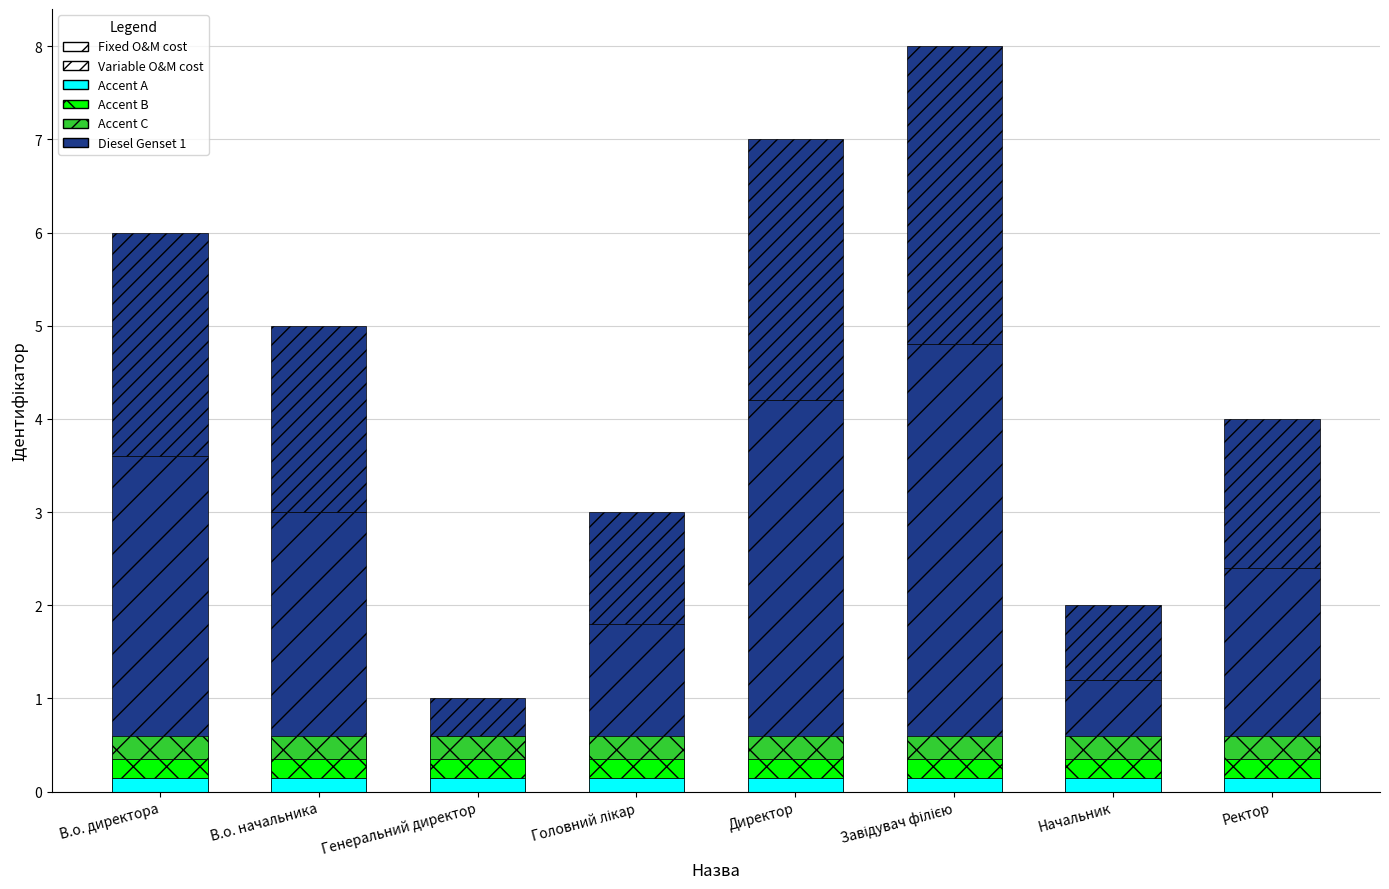

Reading right to left, extract all data points from this chart.

Ідентифікатор (Fixed): Ректор=2.4	Начальник=1.2	Завідувач філією=4.8	Директор=4.2	Головний лікар=1.8	Генеральний директор=0.6	В.о. начальника=3.0	В.о. директора=3.6
Ідентифікатор (Variable): Ректор=1.6	Начальник=0.8	Завідувач філією=3.2	Директор=2.8	Головний лікар=1.2	Генеральний директор=0.4	В.о. начальника=2.0	В.о. директора=2.4
Accent A: Ректор=0.1	Начальник=0.1	Завідувач філією=0.1	Директор=0.1	Головний лікар=0.1	Генеральний директор=0.1	В.о. начальника=0.1	В.о. директора=0.1
Accent B: Ректор=0.2	Начальник=0.2	Завідувач філією=0.2	Директор=0.2	Головний лікар=0.2	Генеральний директор=0.2	В.о. начальника=0.2	В.о. директора=0.2
Accent C: Ректор=0.2	Начальник=0.2	Завідувач філією=0.2	Директор=0.2	Головний лікар=0.2	Генеральний директор=0.2	В.о. начальника=0.2	В.о. директора=0.2